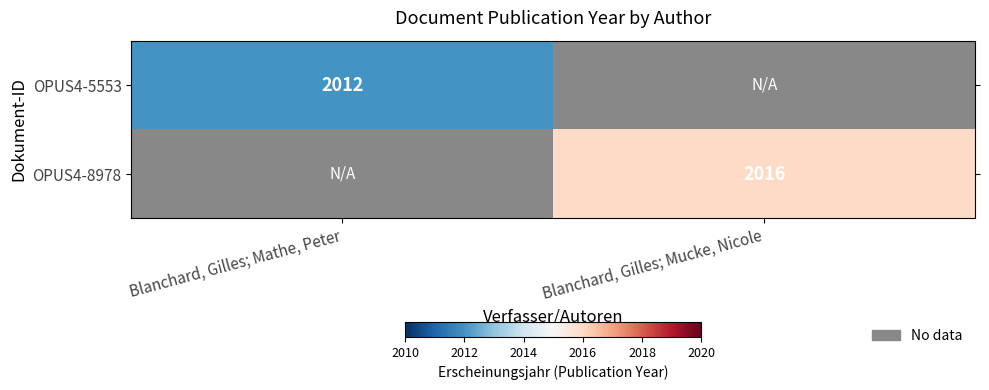

True or false: OPUS4-5553 has a value of 996 at Blanchard, Gilles; Mathe, Peter.

False